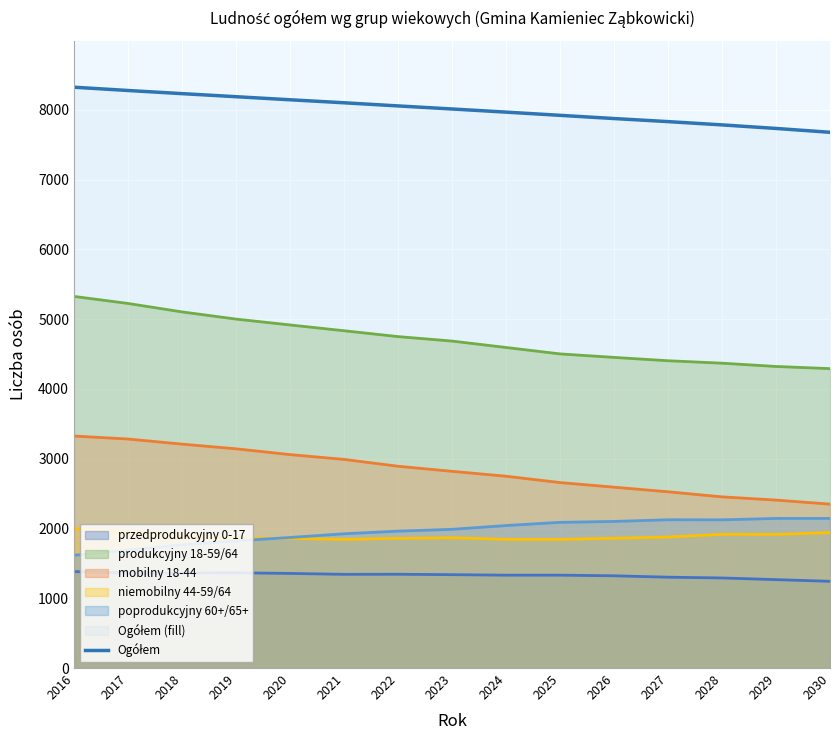

What is the change in value from 2018 to 2022?

-176